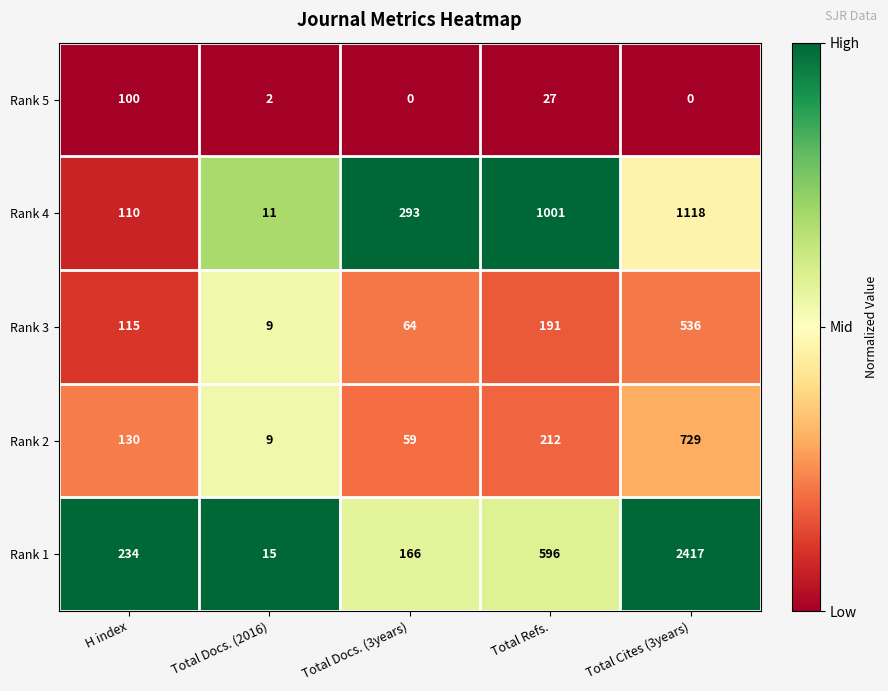

What is the maximum value shown in the chart?

2417